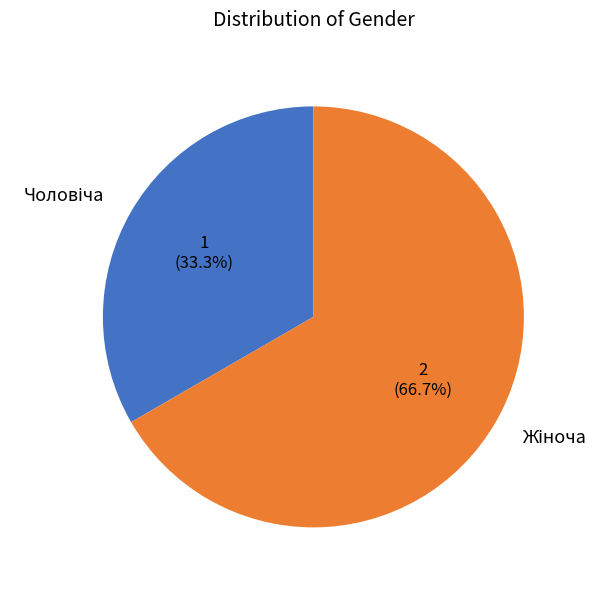

Is there any slice that represents more than half of the pie?

Yes